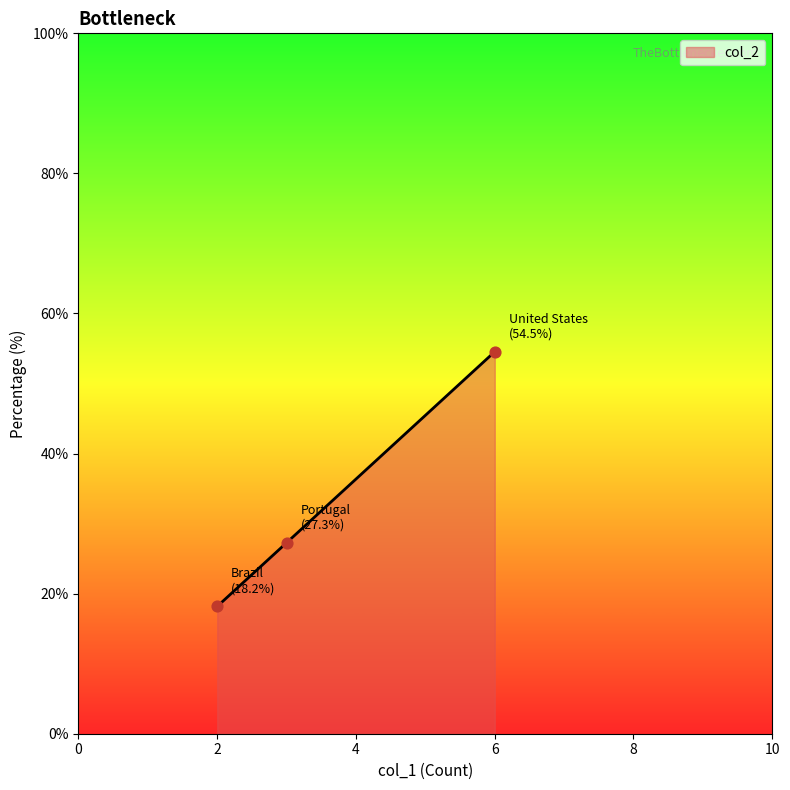

What is the average value?

33.3